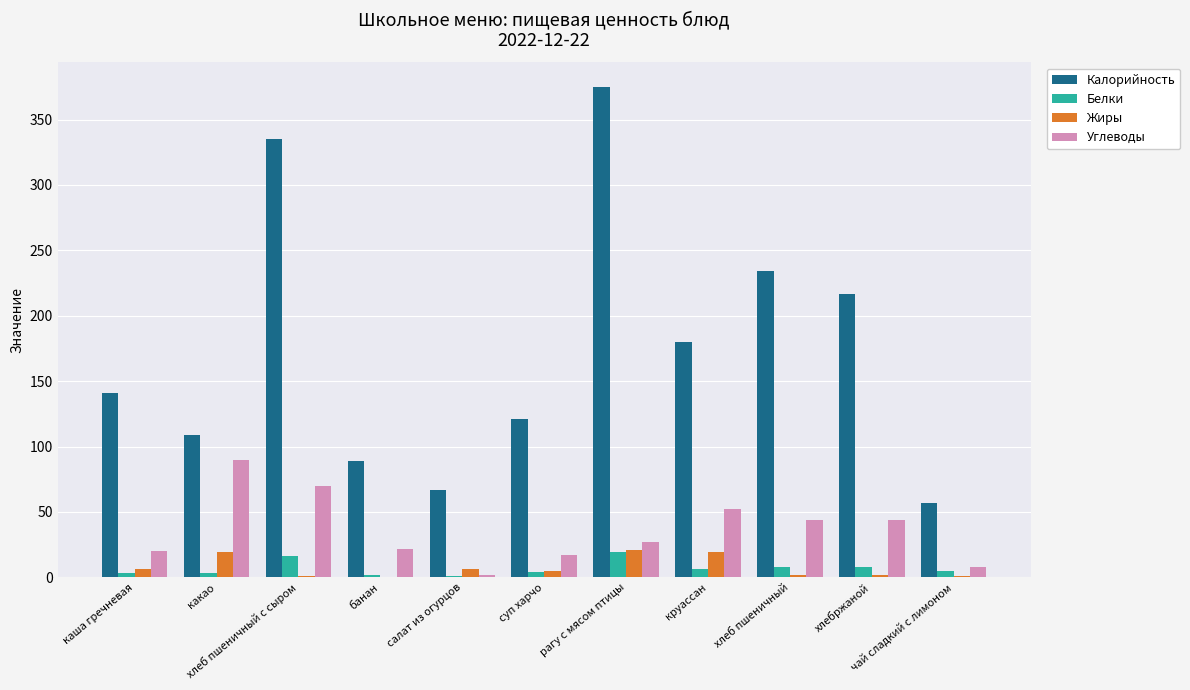

What value does the Жиры series have at хлеб пшеничный с сыром?

1.0